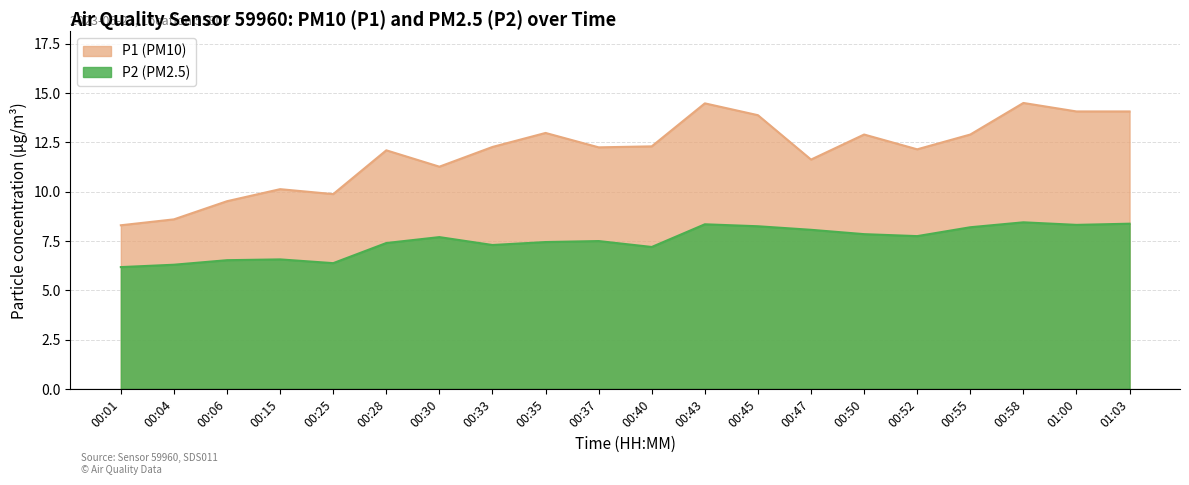

Reading left to right, extract all data points from this chart.

P1: 00:01=8.3	00:04=8.6	00:06=9.5	00:15=10.1	00:25=9.9	00:28=12.1	00:30=11.3	00:33=12.3	00:35=13.0	00:37=12.2	00:40=12.3	00:43=14.5	00:45=13.9	00:47=11.6	00:50=12.9	00:52=12.2	00:55=12.9	00:58=14.5	01:00=14.1	01:03=14.1
P2: 00:01=6.2	00:04=6.3	00:06=6.5	00:15=6.6	00:25=6.4	00:28=7.4	00:30=7.7	00:33=7.3	00:35=7.5	00:37=7.5	00:40=7.2	00:43=8.3	00:45=8.2	00:47=8.1	00:50=7.8	00:52=7.8	00:55=8.2	00:58=8.4	01:00=8.3	01:03=8.4